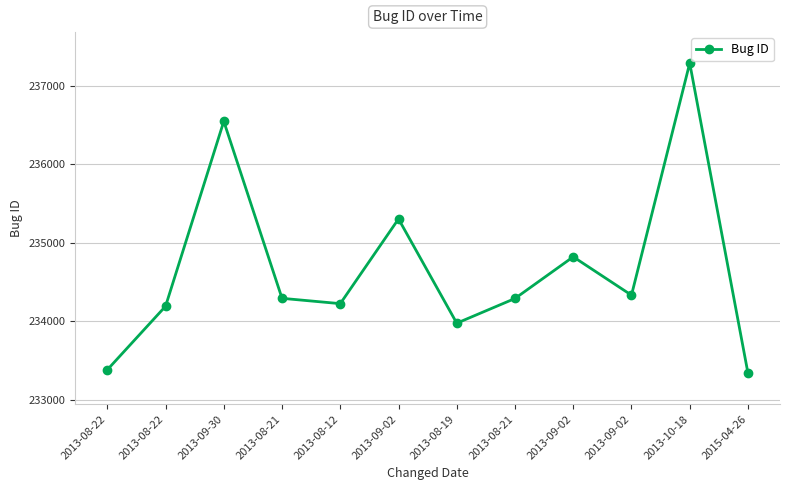

How many lines are shown in the chart?

1